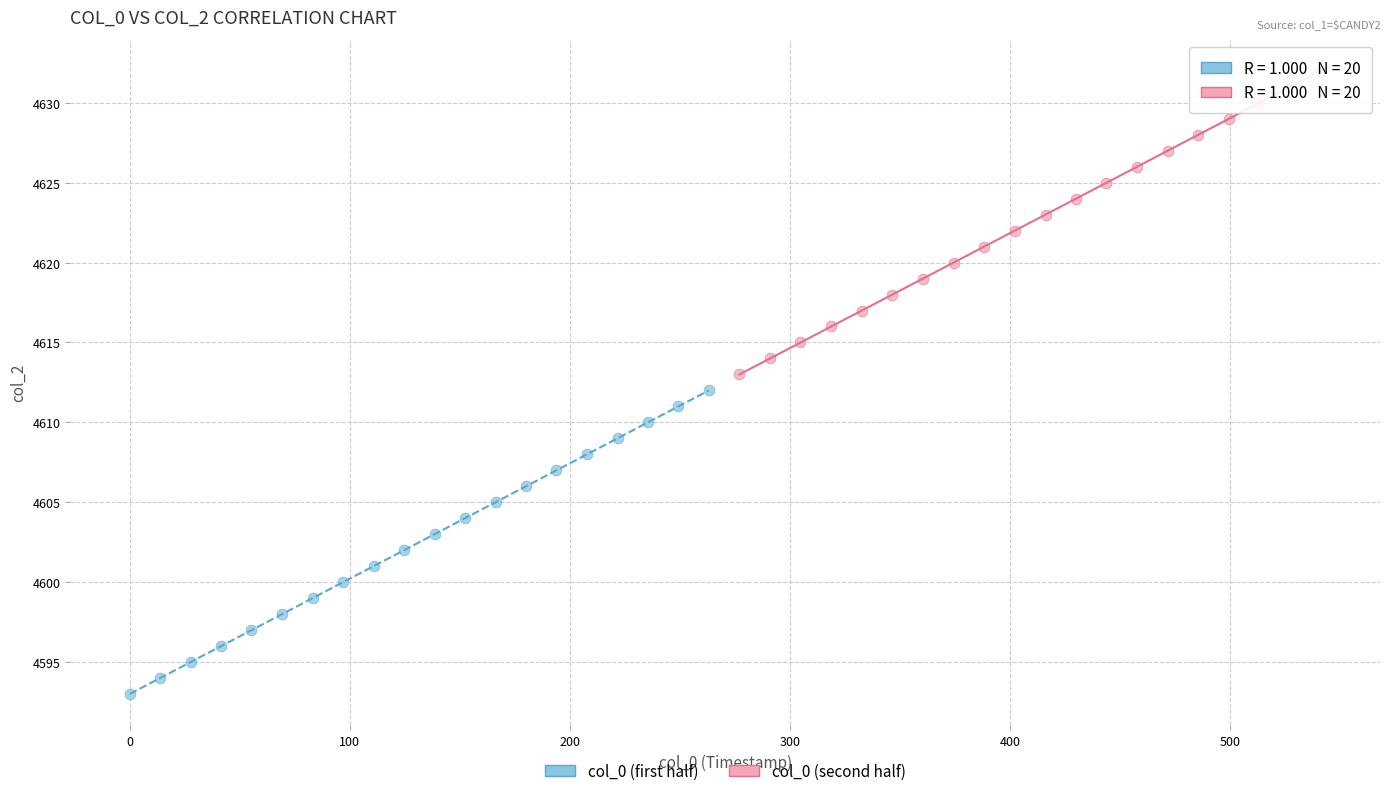

Which series reaches the minimum Y coordinate?

col_0 (first half)